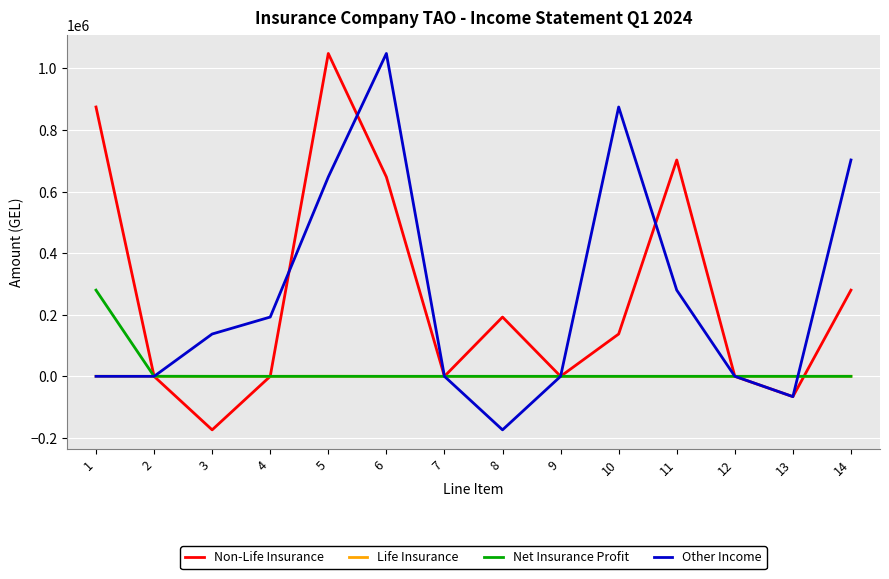

Which series changed the most between 5 and 9?

Non-Life Insurance